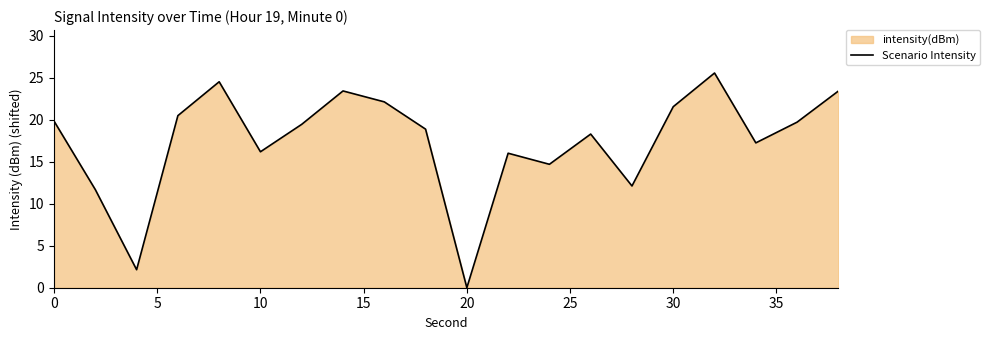

What is the difference between the maximum and minimum values?

25.5